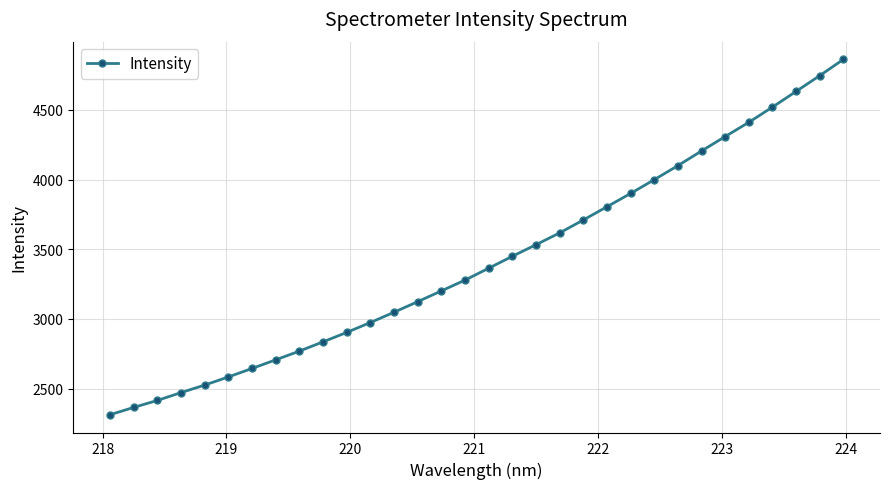

What is the value of the 30th point from the left?

4633.1